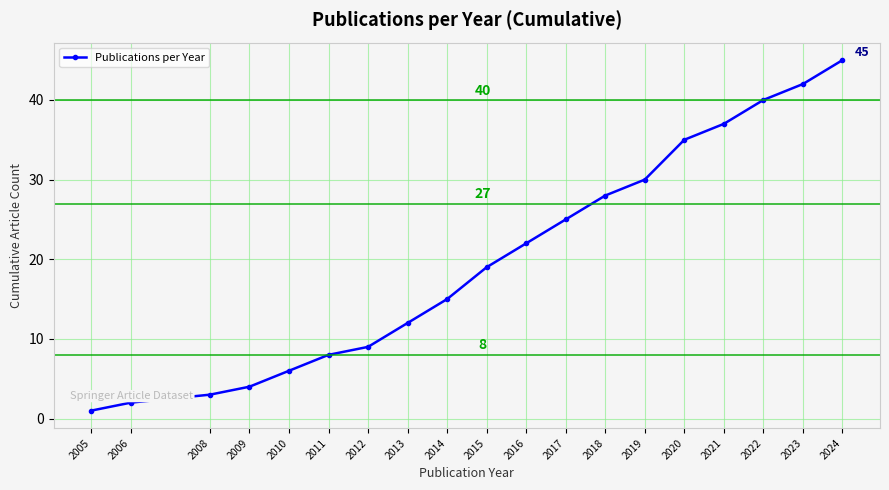

True or false: the data shows 9 at 2012.

True